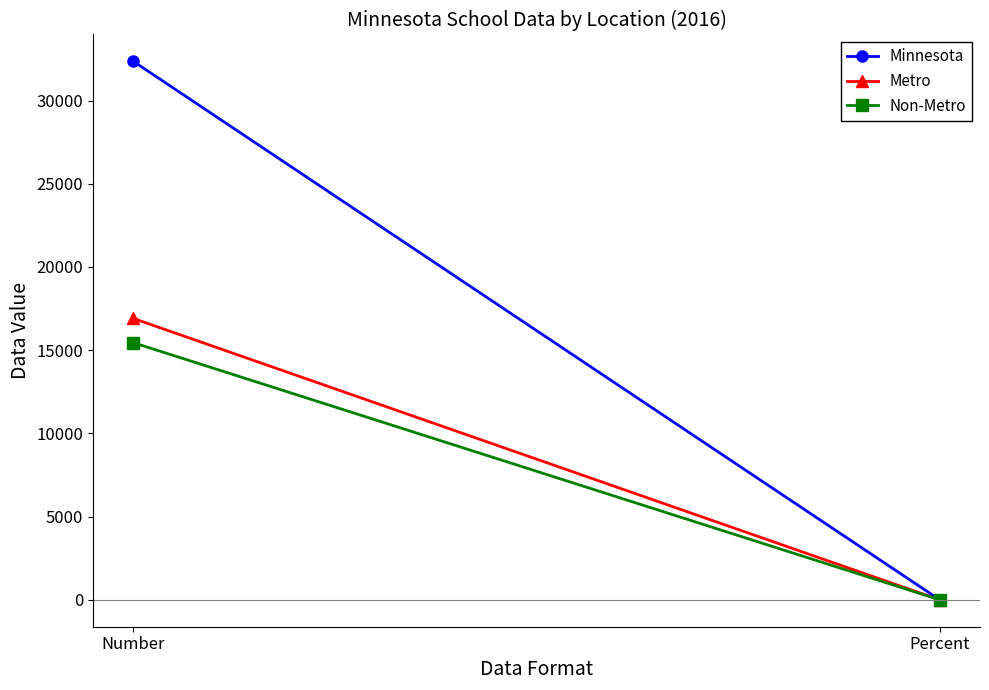

True or false: Metro has a value of 0.1 at Percent.

False